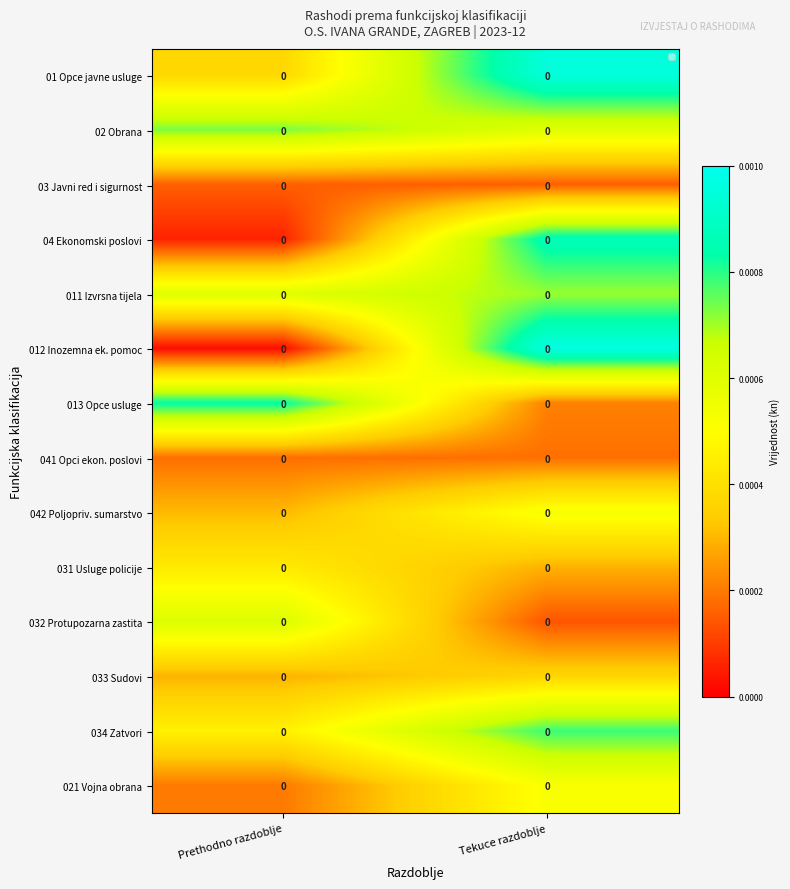

Reading right to left, extract all data points from this chart.

01 Opce javne usluge: Tekuce razdoblje=0.0	Prethodno razdoblje=0.0
02 Obrana: Tekuce razdoblje=0.0	Prethodno razdoblje=0.0
03 Javni red i sigurnost: Tekuce razdoblje=0.0	Prethodno razdoblje=0.0
04 Ekonomski poslovi: Tekuce razdoblje=0.0	Prethodno razdoblje=0.0
011 Izvrsna tijela: Tekuce razdoblje=0.0	Prethodno razdoblje=0.0
012 Inozemna ek. pomoc: Tekuce razdoblje=0.0	Prethodno razdoblje=0.0
013 Opce usluge: Tekuce razdoblje=0.0	Prethodno razdoblje=0.0
041 Opci ekon. poslovi: Tekuce razdoblje=0.0	Prethodno razdoblje=0.0
042 Poljopriv. sumarstvo: Tekuce razdoblje=0.0	Prethodno razdoblje=0.0
031 Usluge policije: Tekuce razdoblje=0.0	Prethodno razdoblje=0.0
032 Protupozarna zastita: Tekuce razdoblje=0.0	Prethodno razdoblje=0.0
033 Sudovi: Tekuce razdoblje=0.0	Prethodno razdoblje=0.0
034 Zatvori: Tekuce razdoblje=0.0	Prethodno razdoblje=0.0
021 Vojna obrana: Tekuce razdoblje=0.0	Prethodno razdoblje=0.0